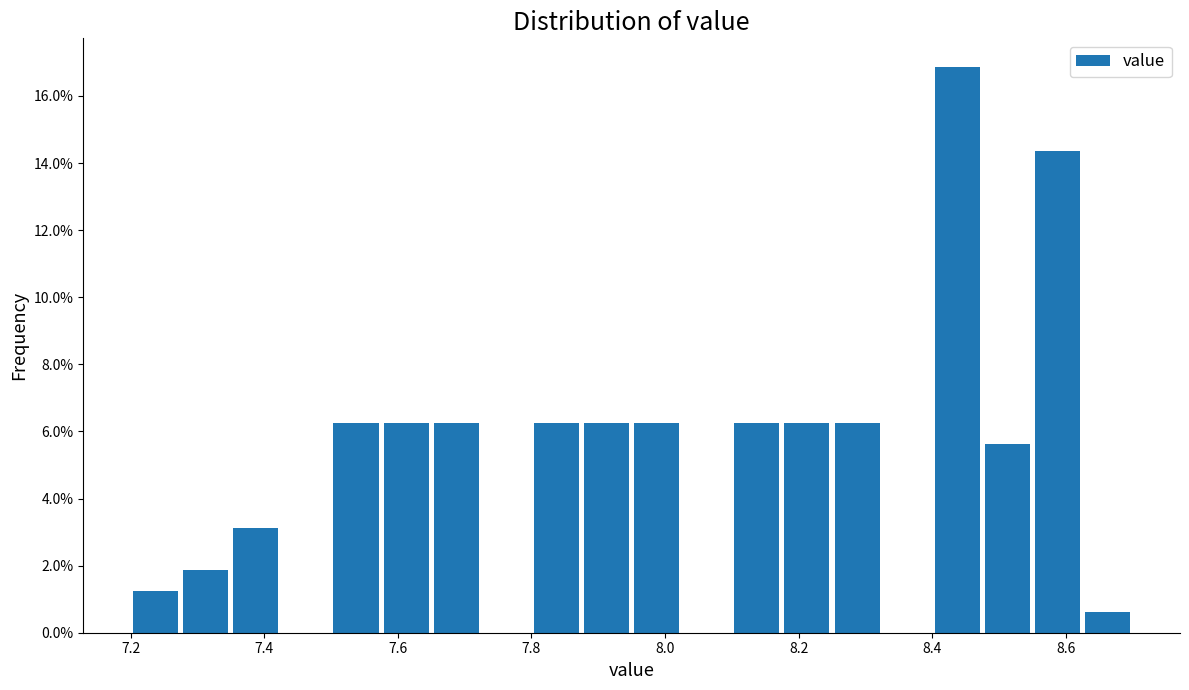

Read against the x-axis, roughly where is the centre of the tallest bar?

8.44